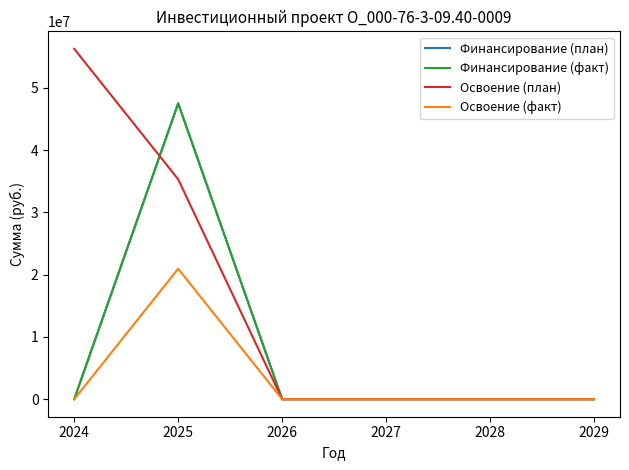

What is the sum of all Освоение (факт) values?

20943102